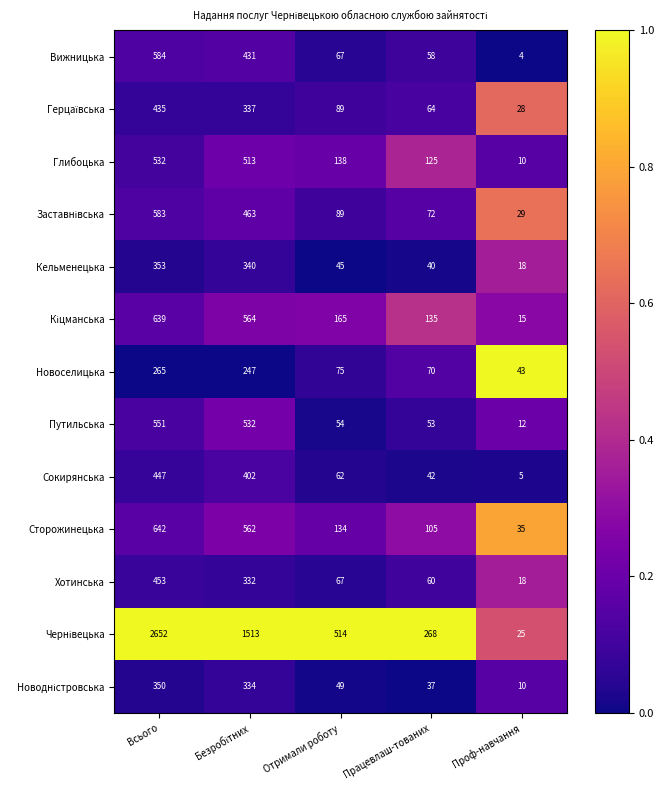

At which category is the sum across all series the highest?

Всього